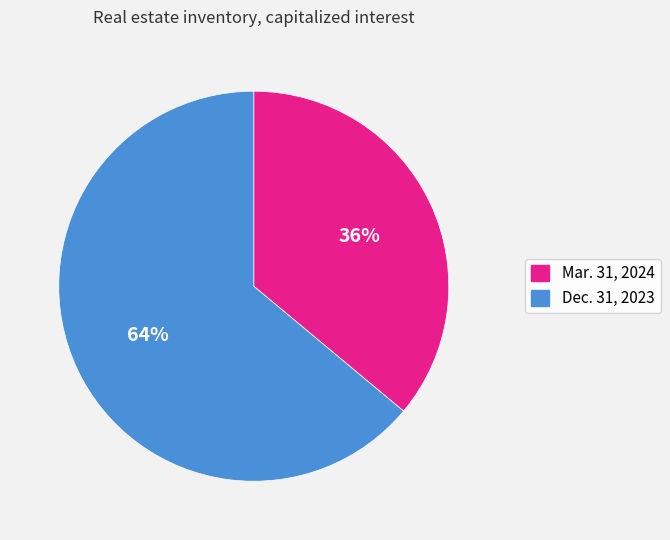

The Dec. 31, 2023 slice represents 64% of the pie. True or false?

True